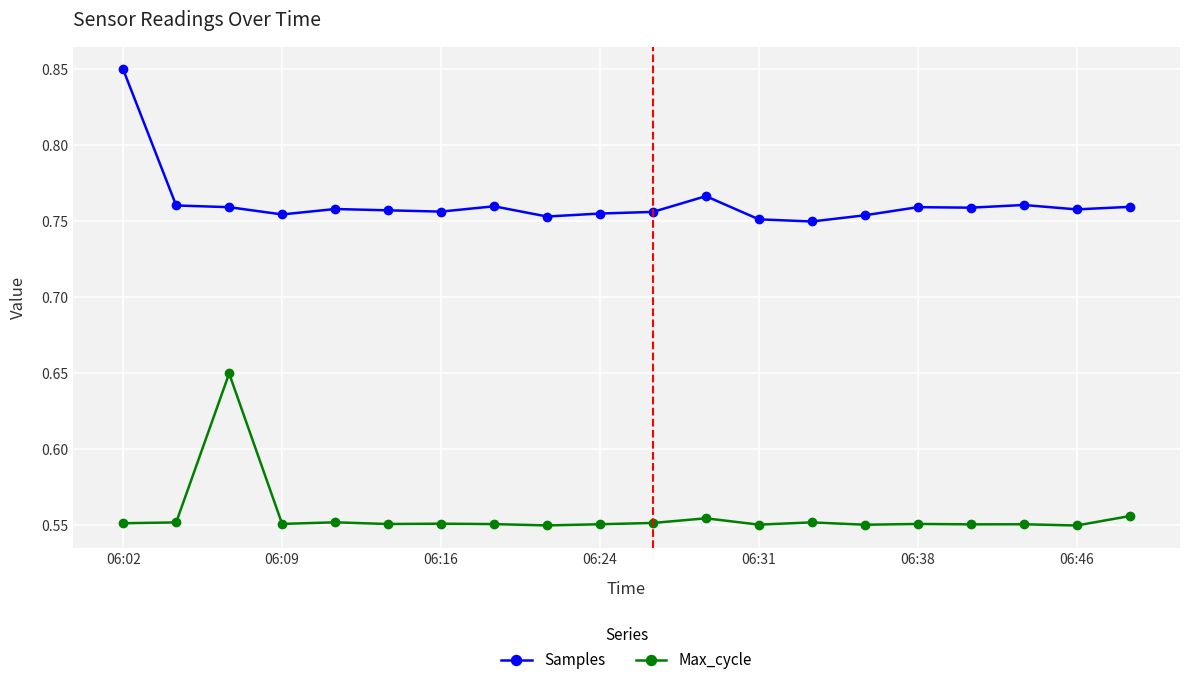

True or false: Max_cycle has more than 1 interior local peaks.

True